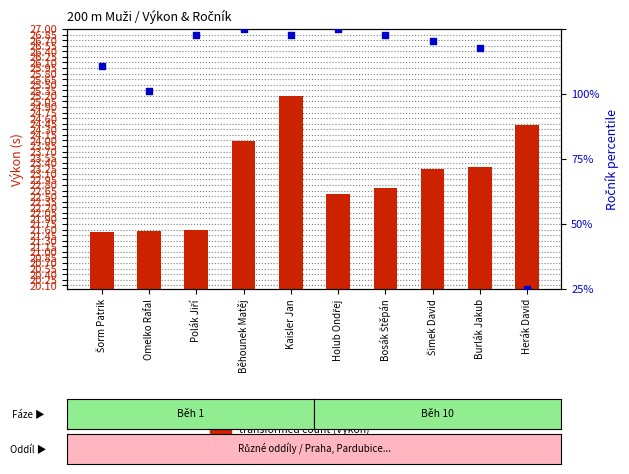

At which category is the sum across all series the highest?

Běhounek Matěj